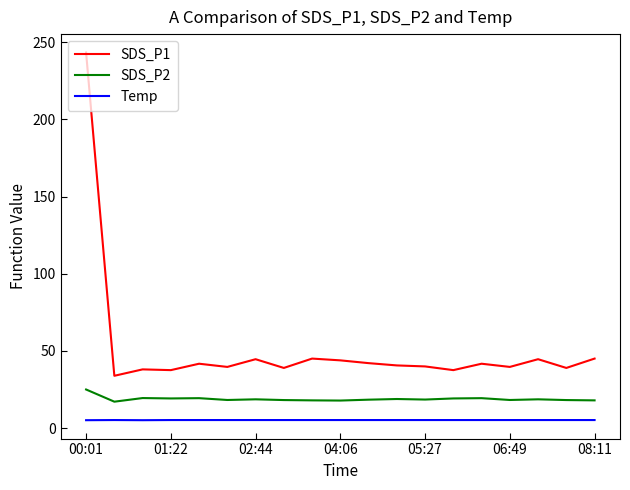

Rank the series by their maximum value, from lowest to highest.

Temp, SDS_P2, SDS_P1